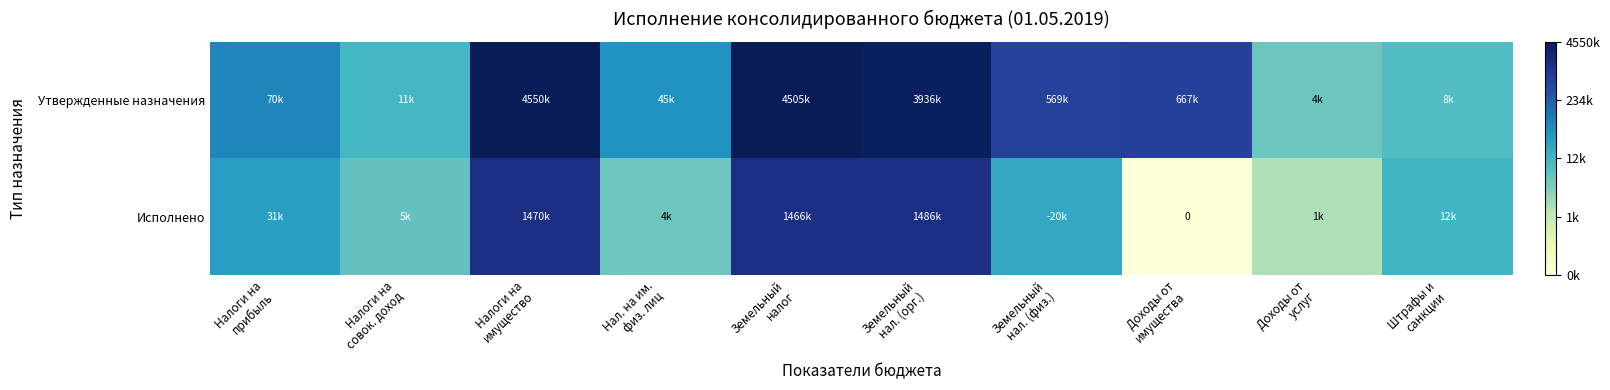

True or false: Утвержденные назначения has a value of 6.7 at Земельный налог.

True